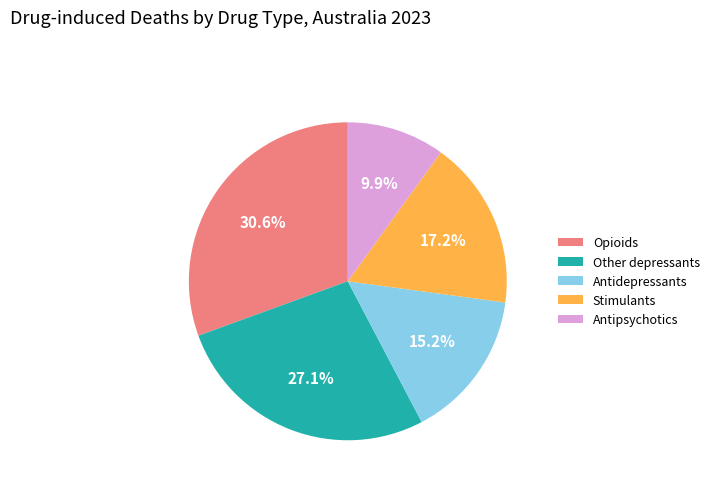

Is Antipsychotics the majority of the pie?

No